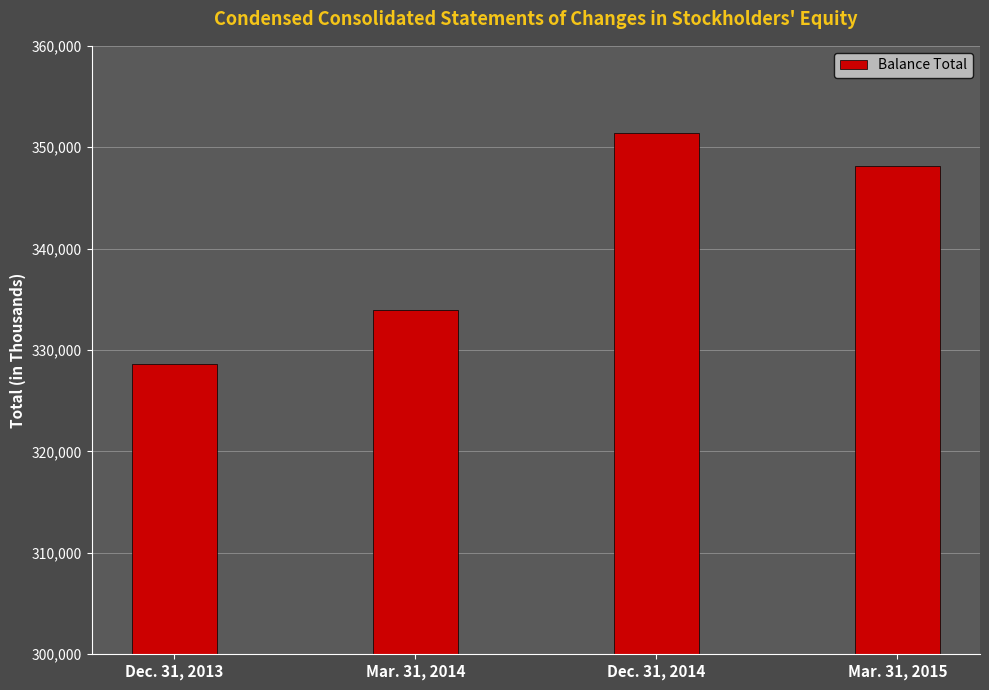

How many series are shown in this chart?

1